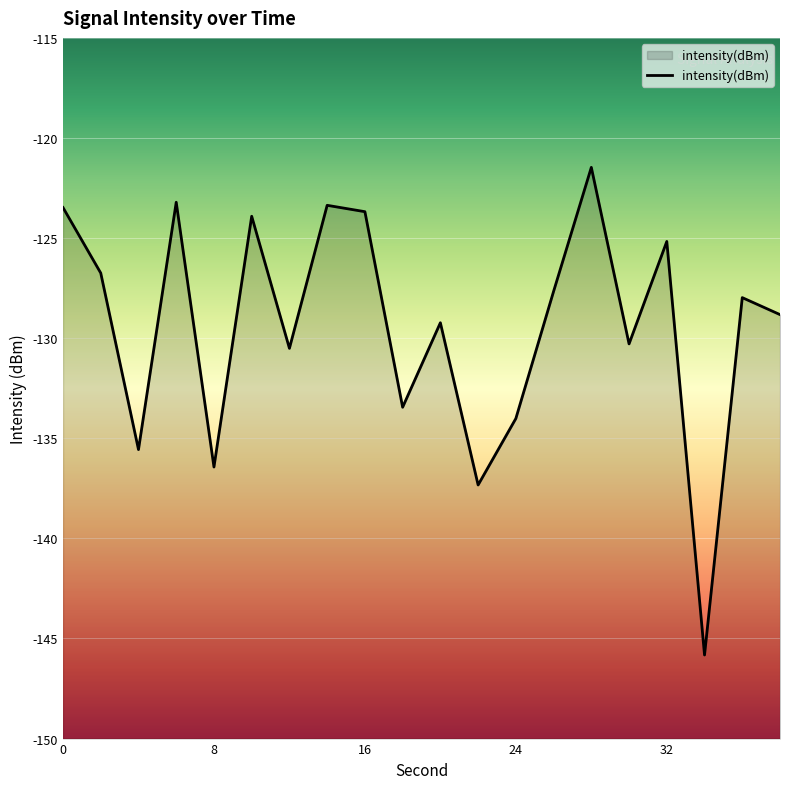

Which category has the lowest value across all series?

34